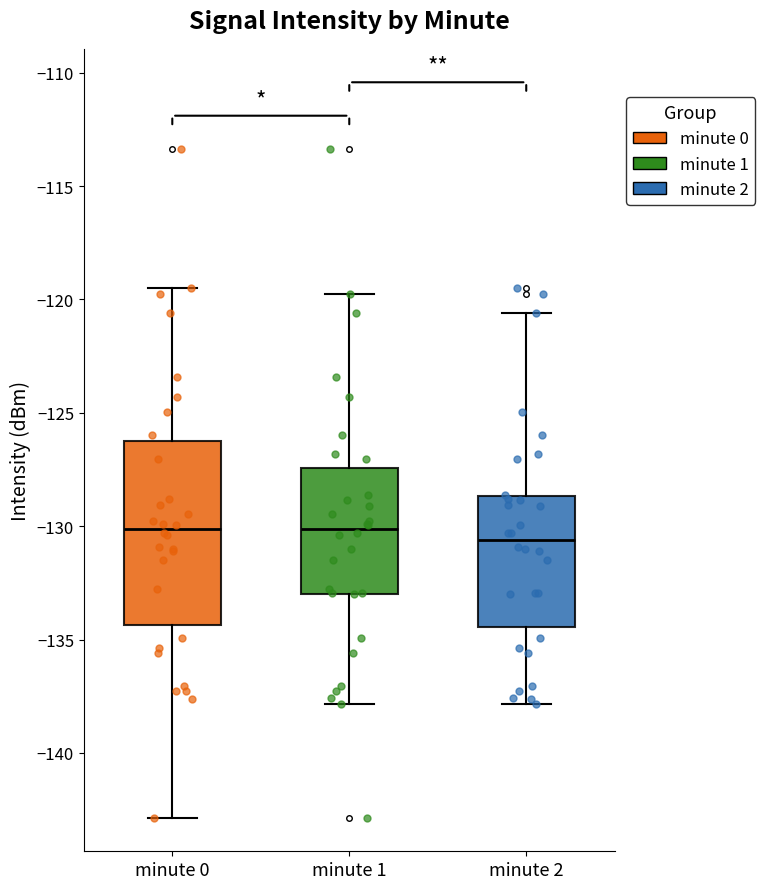

Where does the lower whisker of the box for minute 2 end on the y-axis? The values are not printed on the chart, so give them approximately, as read against the axis.

-138.0